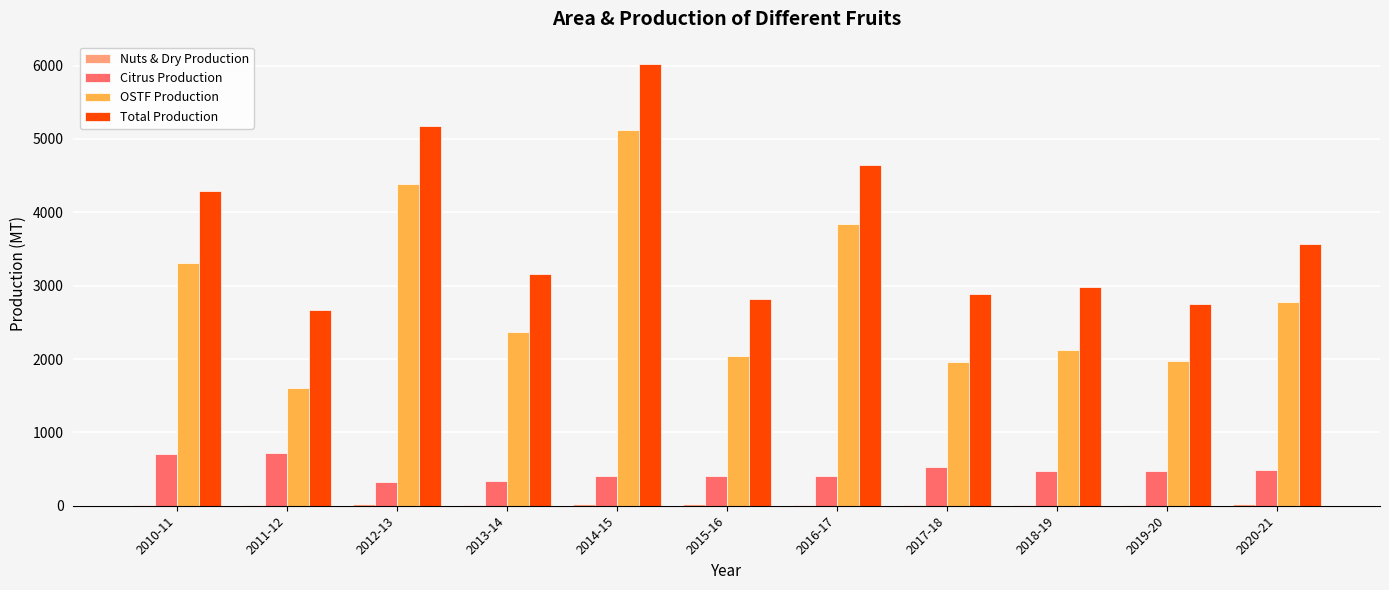

What is the sum of all Citrus Production values?

5266